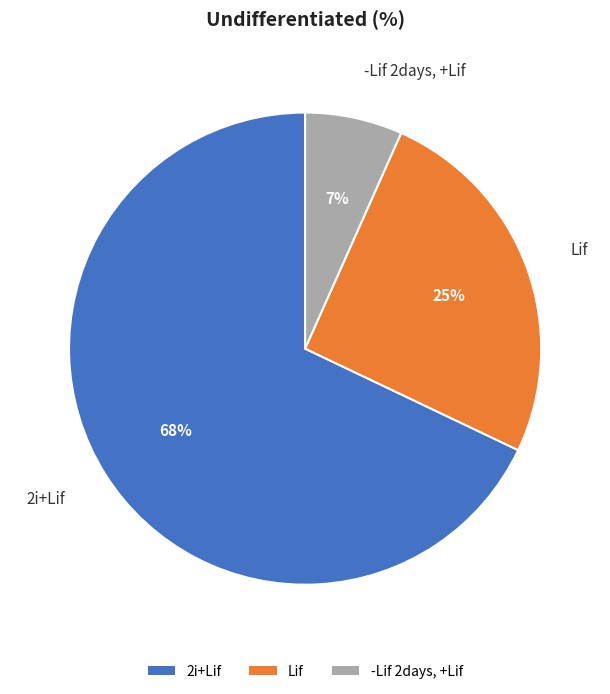

Which has a higher value, 2i+Lif or -Lif 2days, +Lif?

2i+Lif